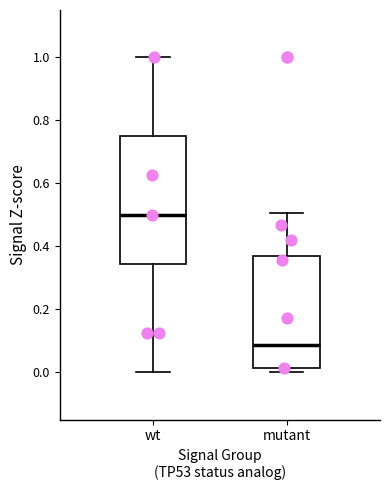

Reading left to right, read every box against the y-axis: the position of its median line, the range the box covers, and the ends of its whiskers. The values are not printed on the chart, so give them approximately, as read against the axis.

wt: median 0.50, box 0.34 to 0.76, whiskers 0.00 to 1.00
mutant: median 0.08, box 0.02 to 0.36, whiskers 0.00 to 0.50